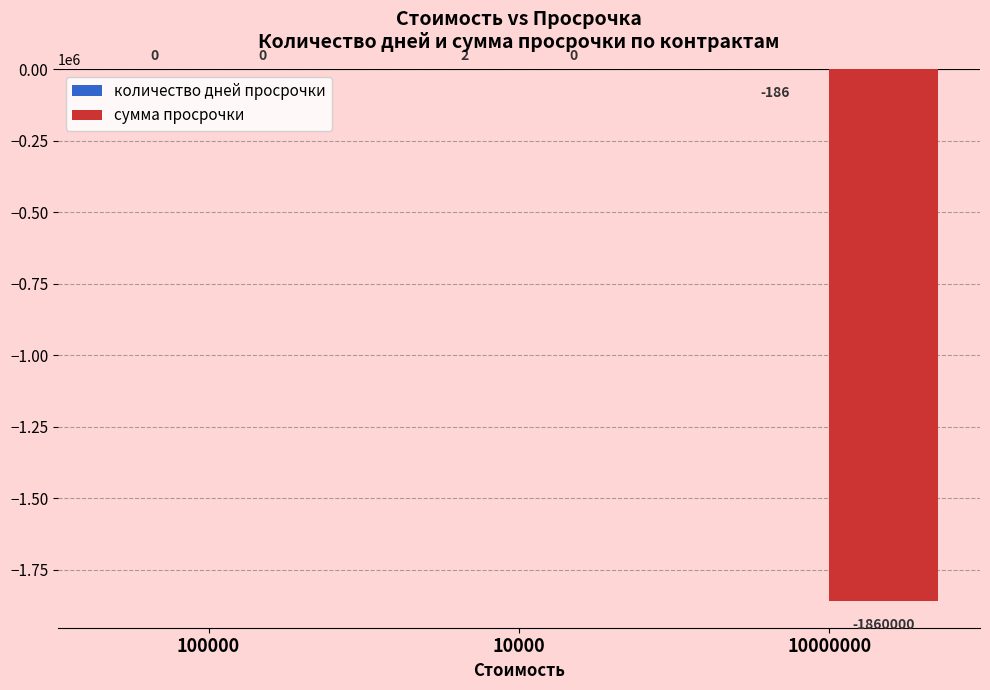

At which category does the chart reach its peak across all series?

10000